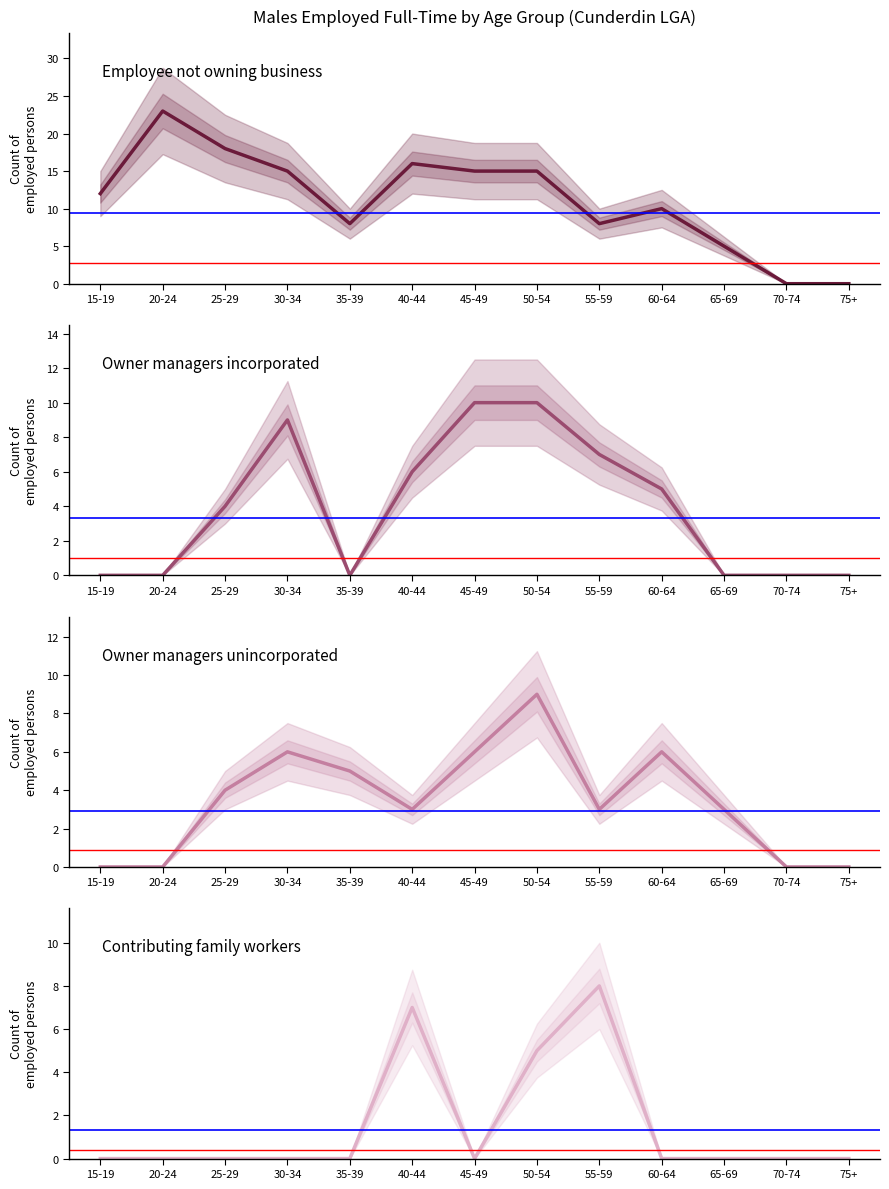

Count the number of data series in this chart.

4